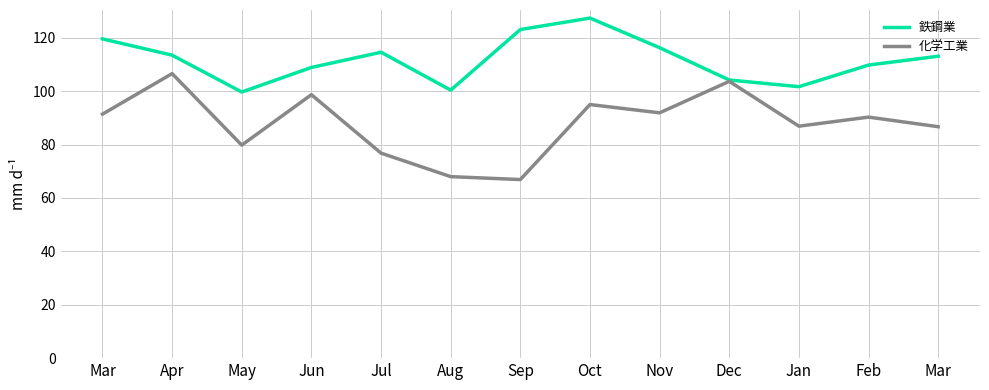

What are all the series names shown in the legend?

鉄鋼業, 化学工業